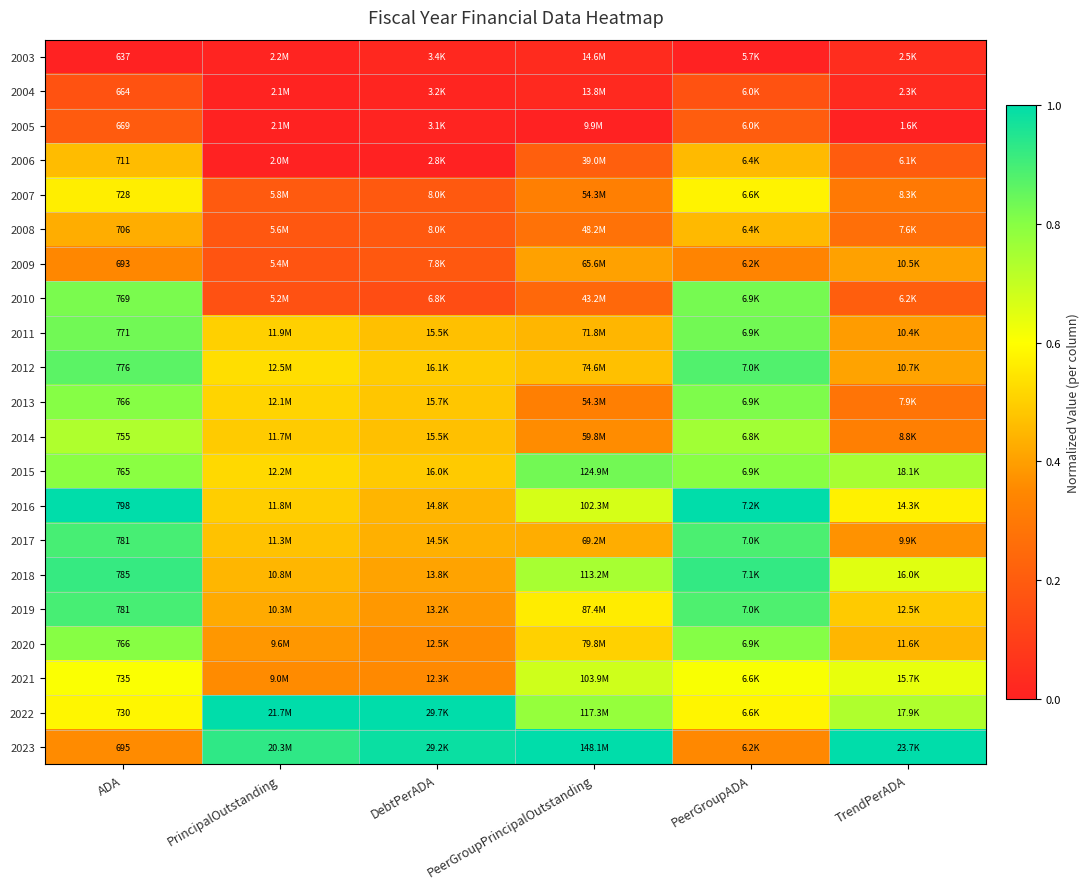

Is it true that 2013 equals 0.5 at PrincipalOutstanding?

True